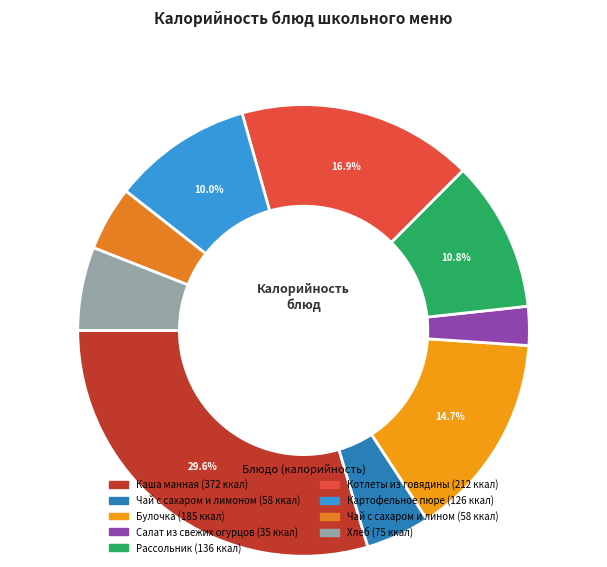

Which has a higher value, Чай с сахаром и лимоном or Котлеты из говядины?

Котлеты из говядины